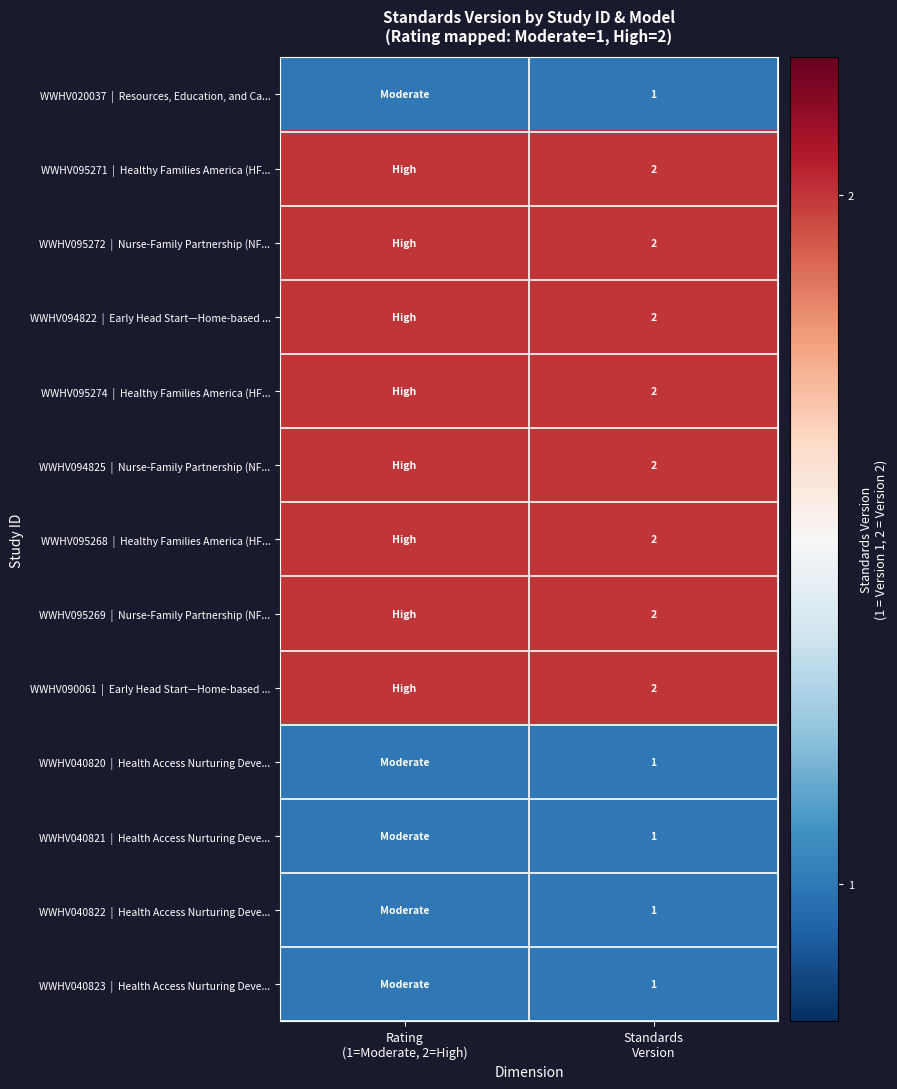

At which label is WWHV094822 | Early Head Start—Home-based ... closest to 2?

Rating (1=Moderate, 2=High)